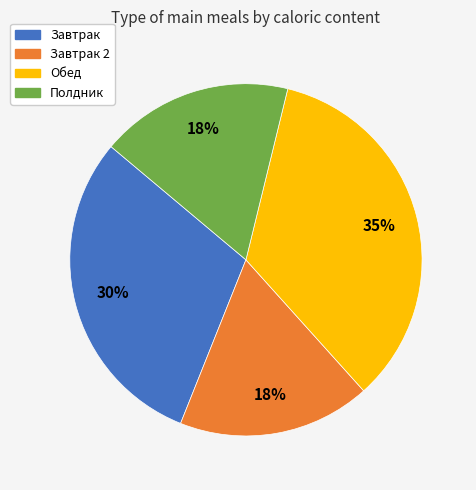

Is there any slice that represents more than half of the pie?

No